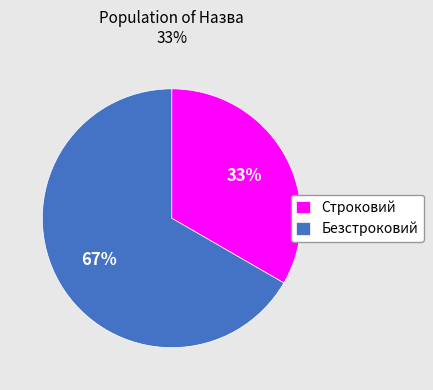

What is the largest slice in the pie chart?

Безстроковий